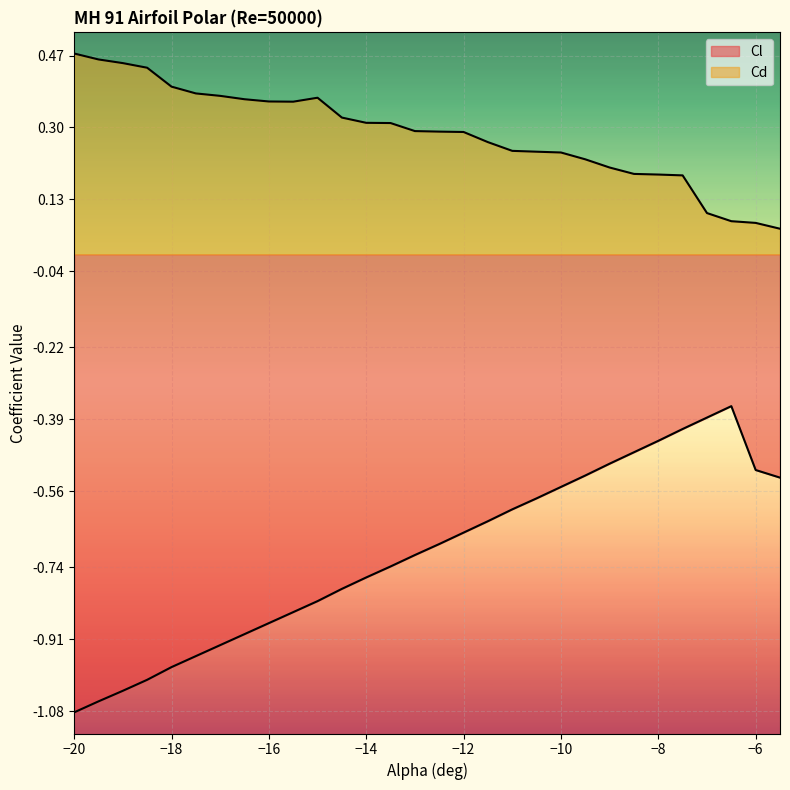

True or false: Cl has a value of -0.9 at -9.5.

False